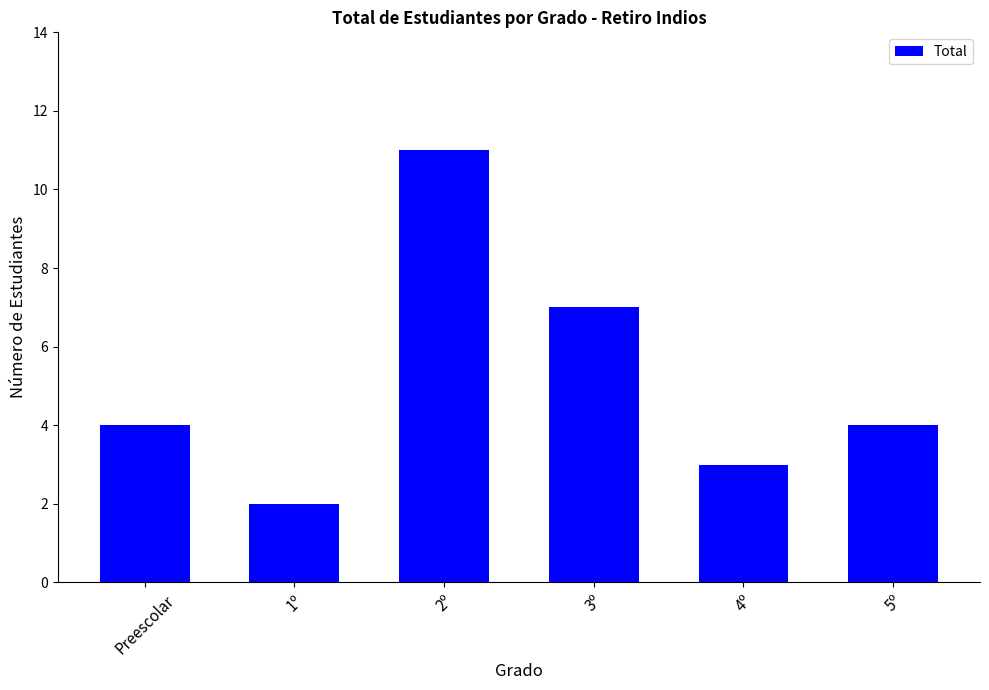

What is the sum of all values?

31